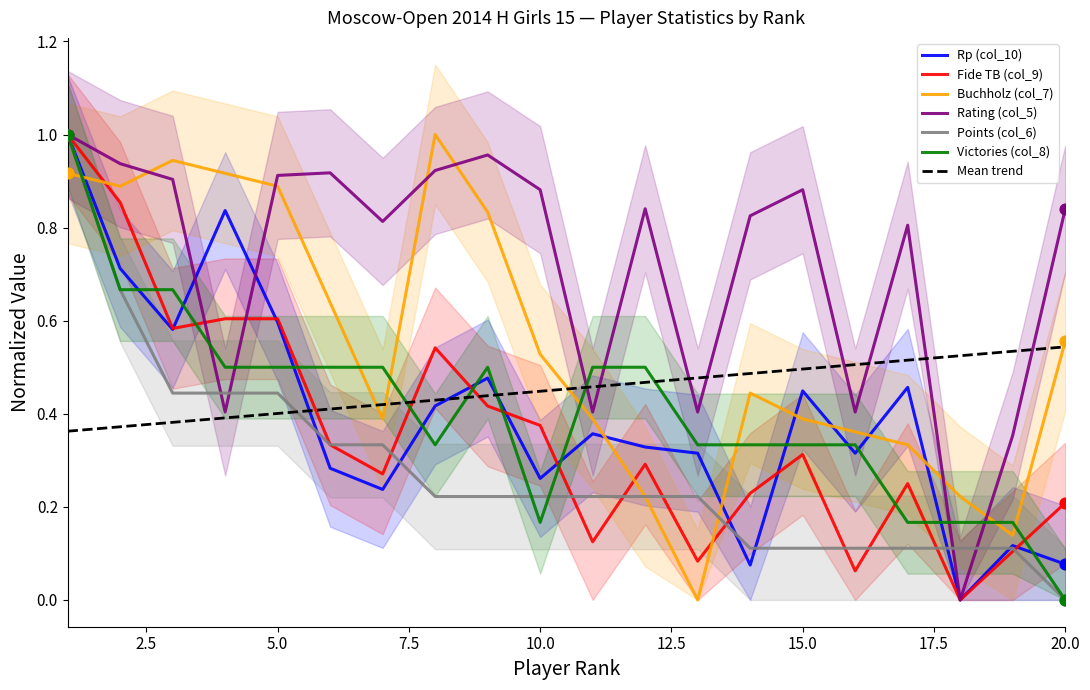

Which series has the largest total across all categories?

Rating (col_5)